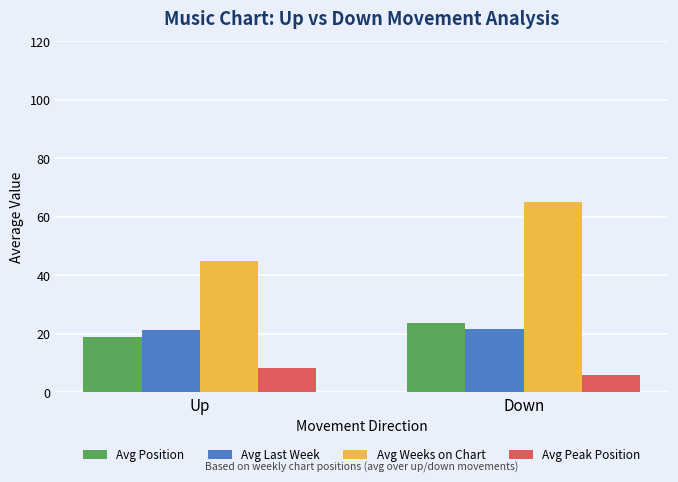

How many bars are there in each group?

4